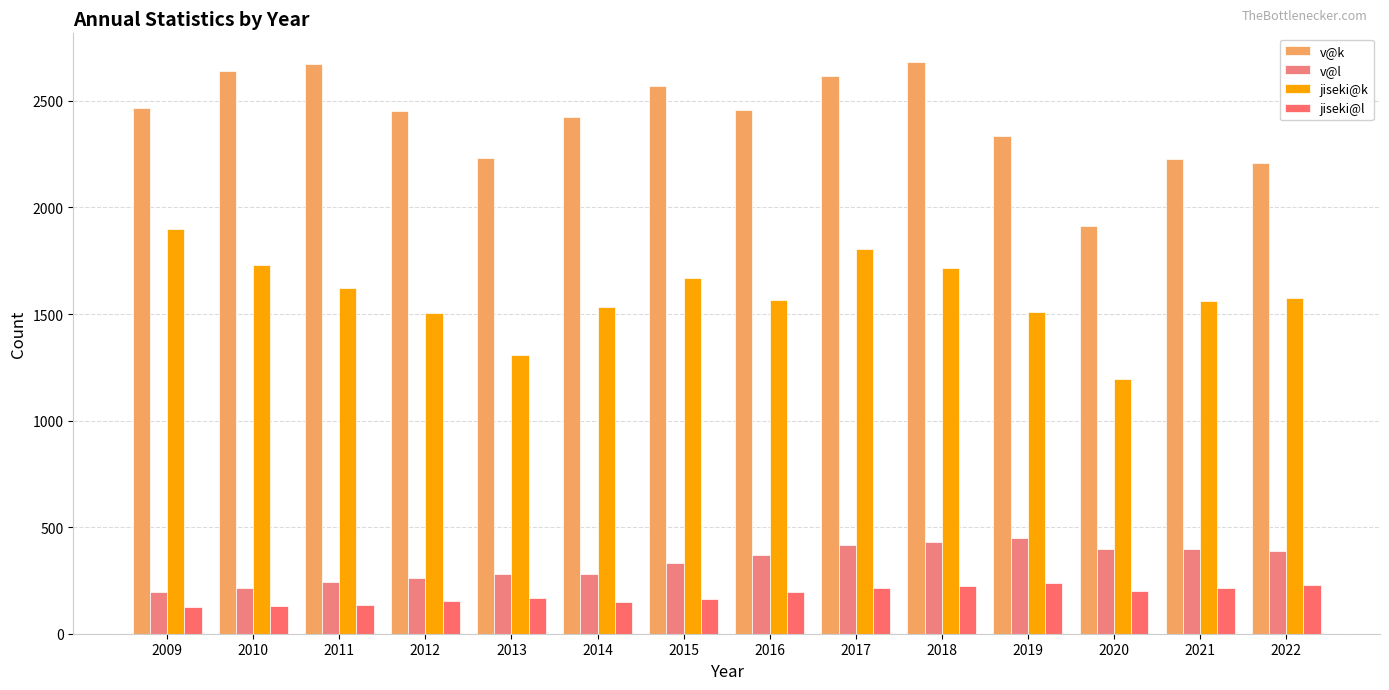

What is the value of the jiseki@l bar at the 11th from the left?

240